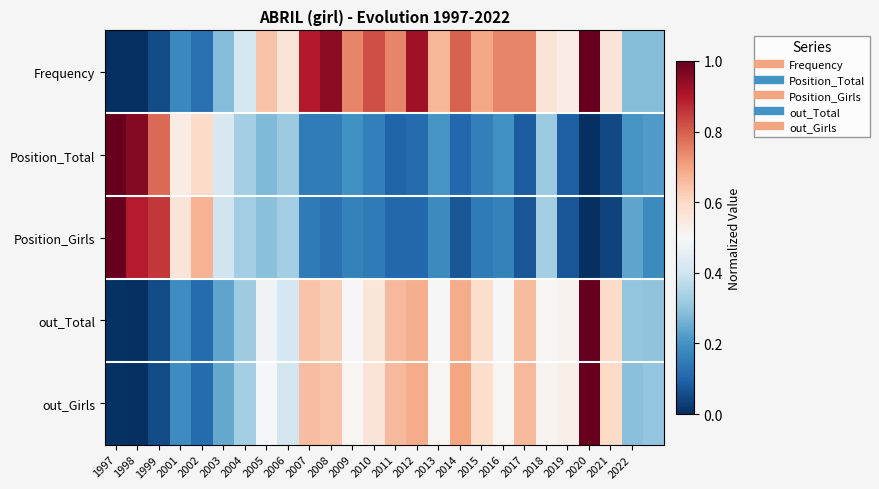

Which series has the largest total across all categories?

Frequency